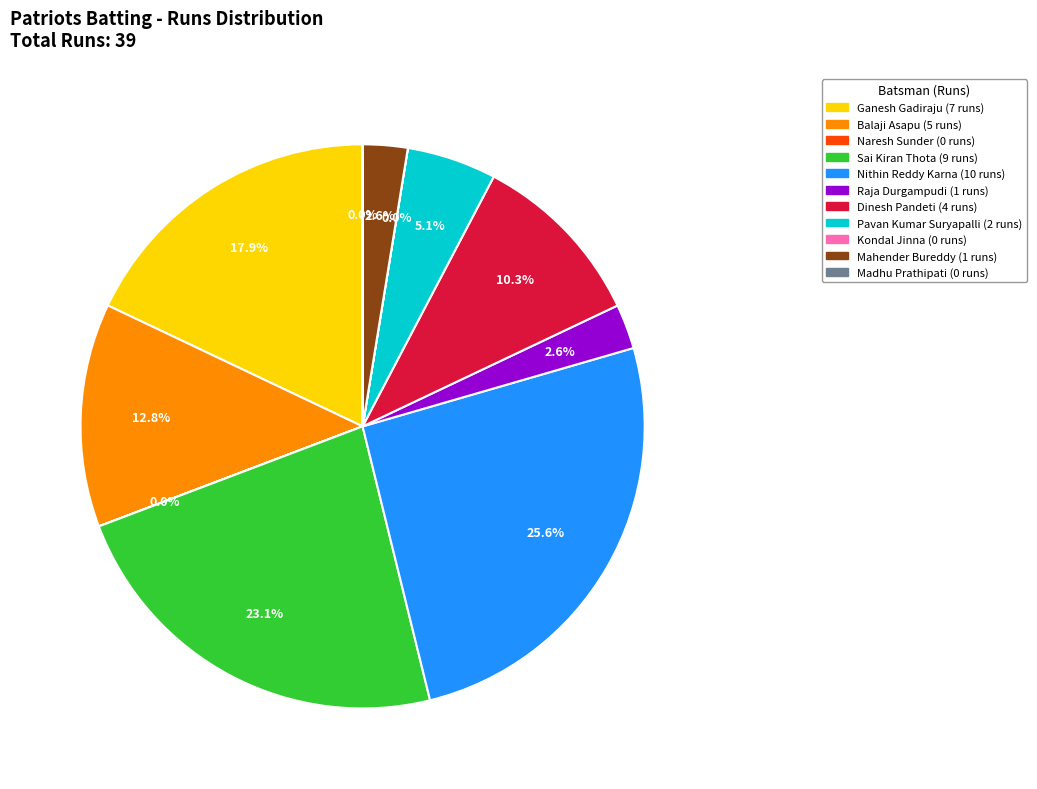

Between Nithin Reddy Karna and Balaji Asapu, which is larger?

Nithin Reddy Karna